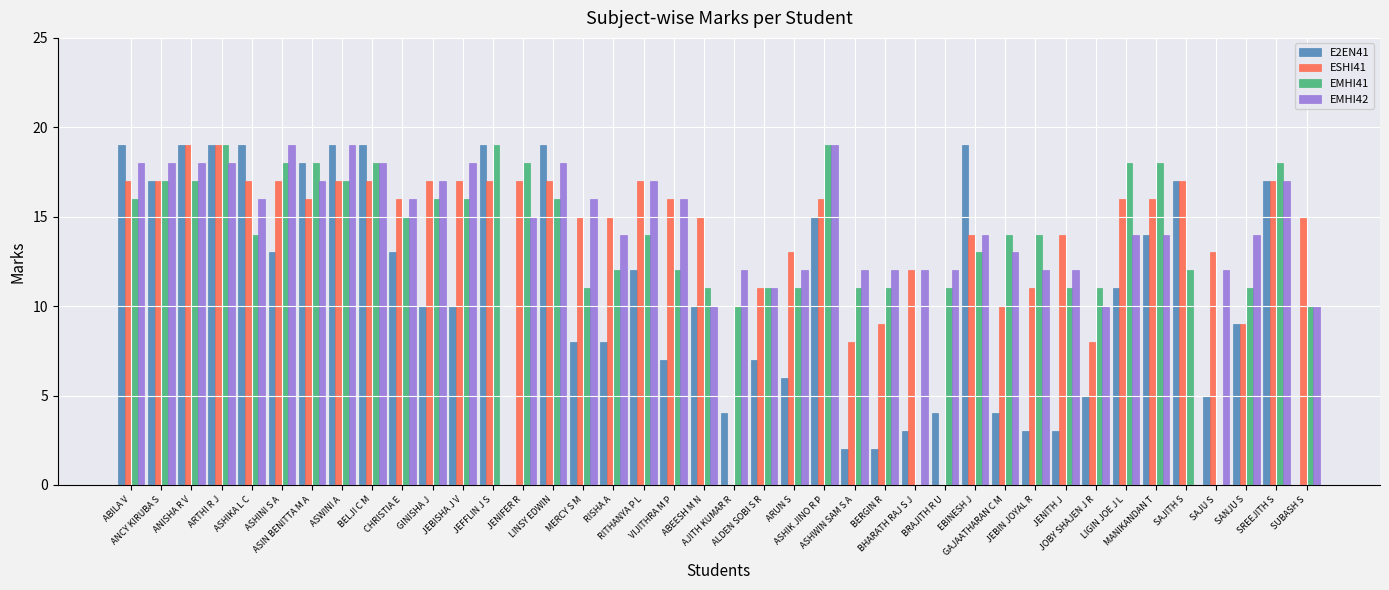

The value of EMHI42 at CHRISTIA E is 16. True or false?

True